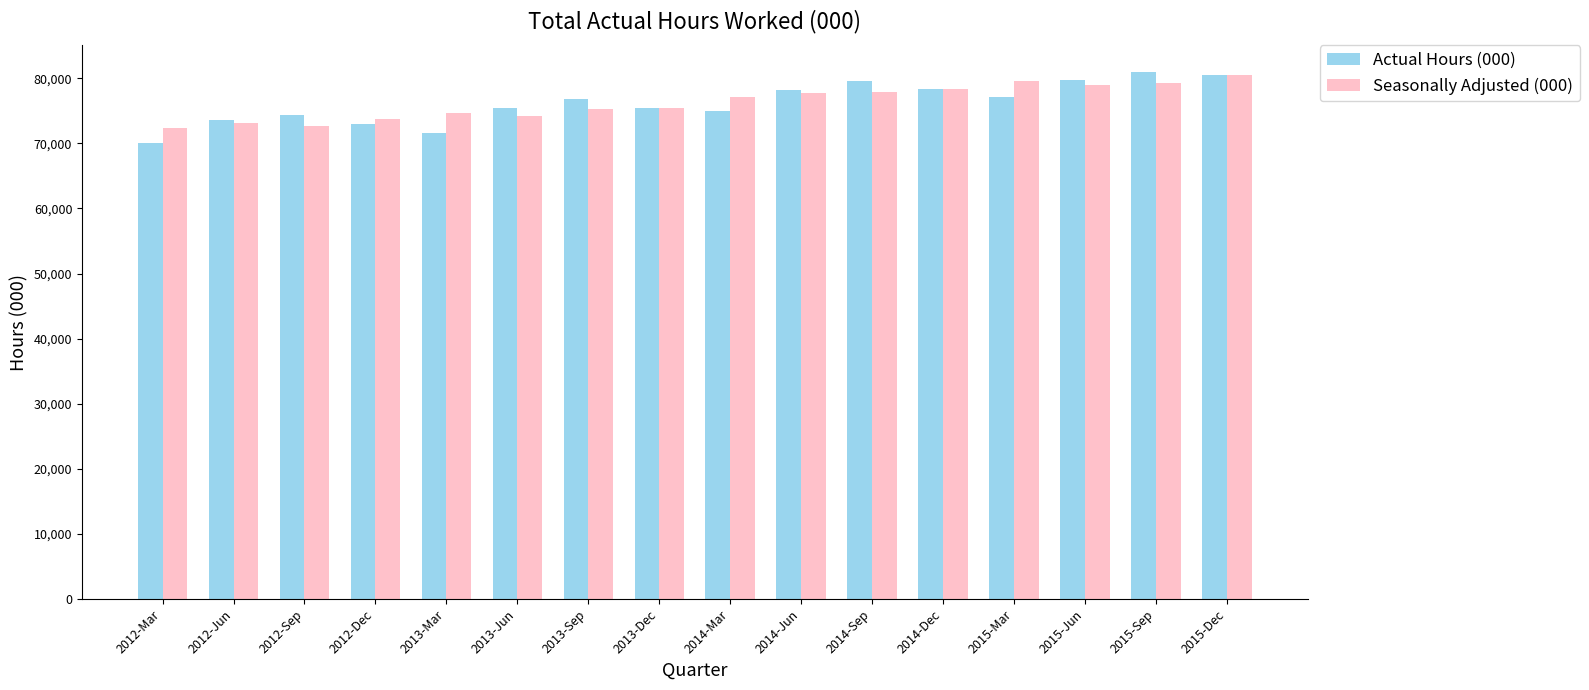

Is it true that Actual Hours (000) equals 106475 at 2014-Dec?

False